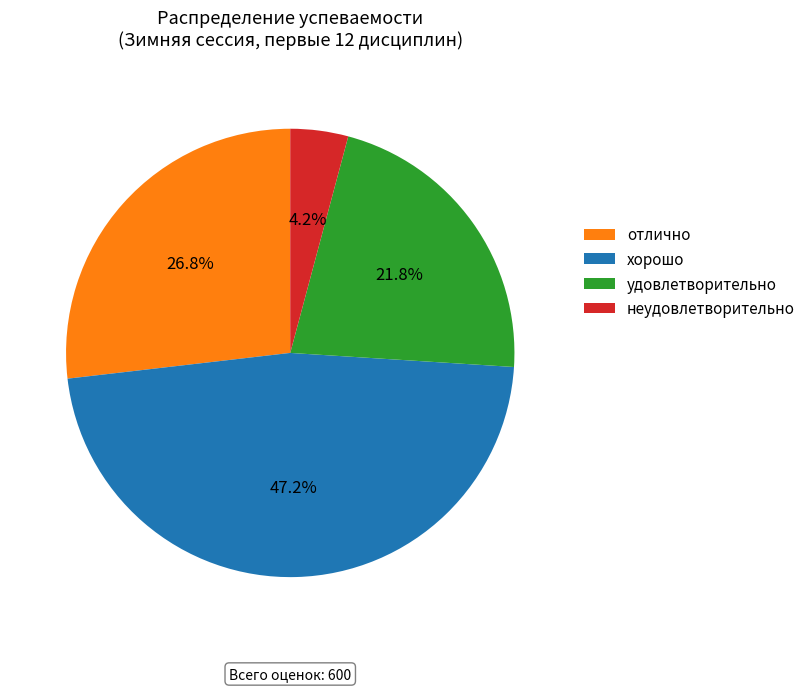

Which has a higher value, хорошо or удовлетворительно?

хорошо